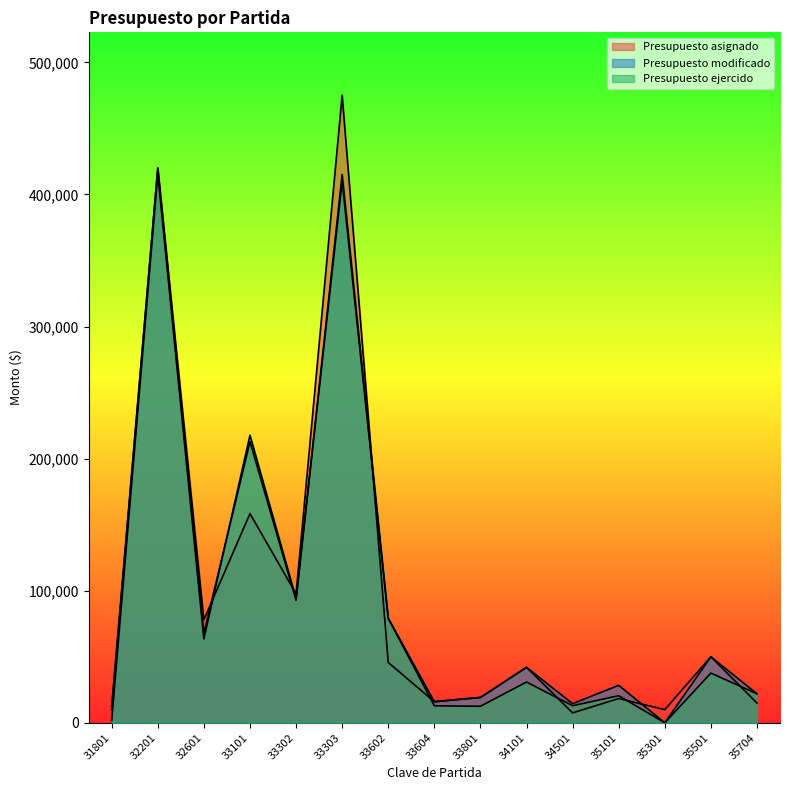

What is the difference between the Presupuesto ejercido values at 34101 and 33303?

379078.5